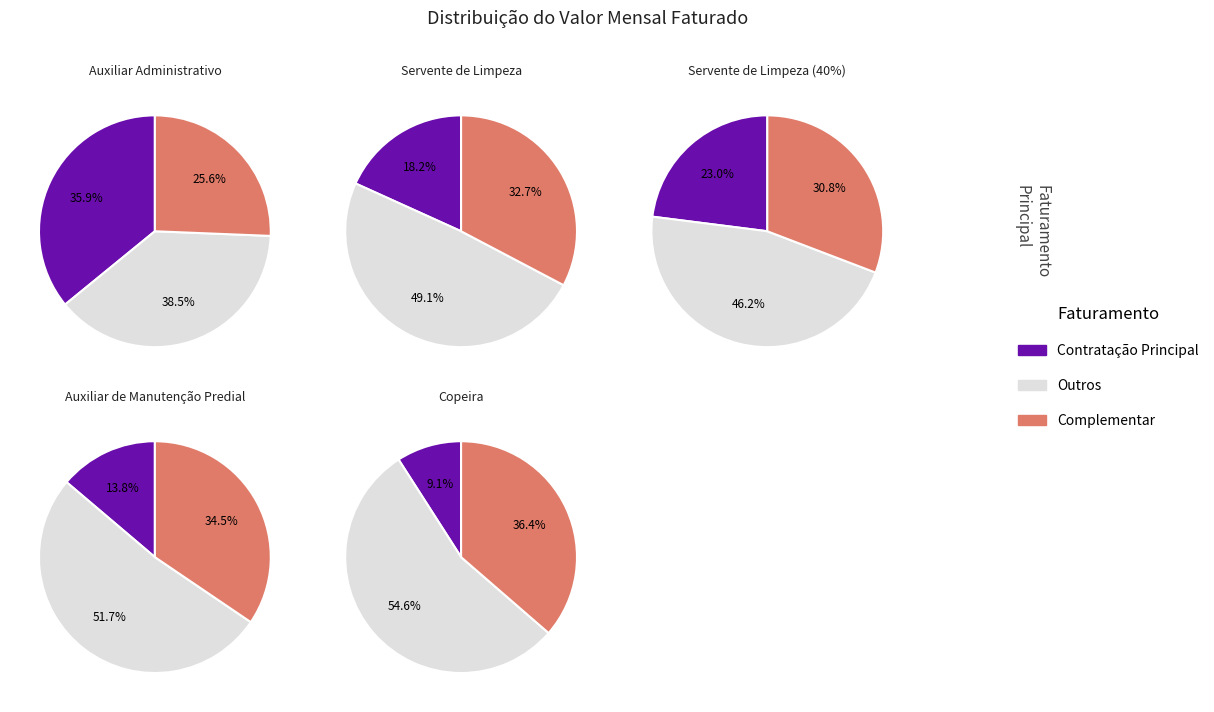

To the nearest percent, what is the difference between the Servente de Limpeza (40%) and Auxiliar de Manutenção Predial slice percentages?

9%